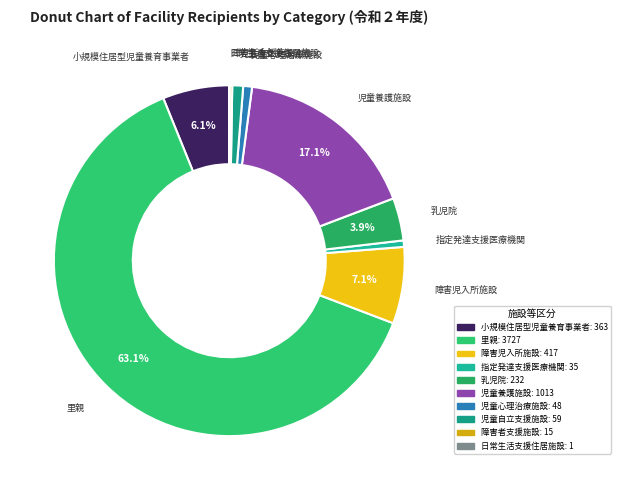

Which has a higher value, 指定発達支援医療機関 or 障害児入所施設?

障害児入所施設